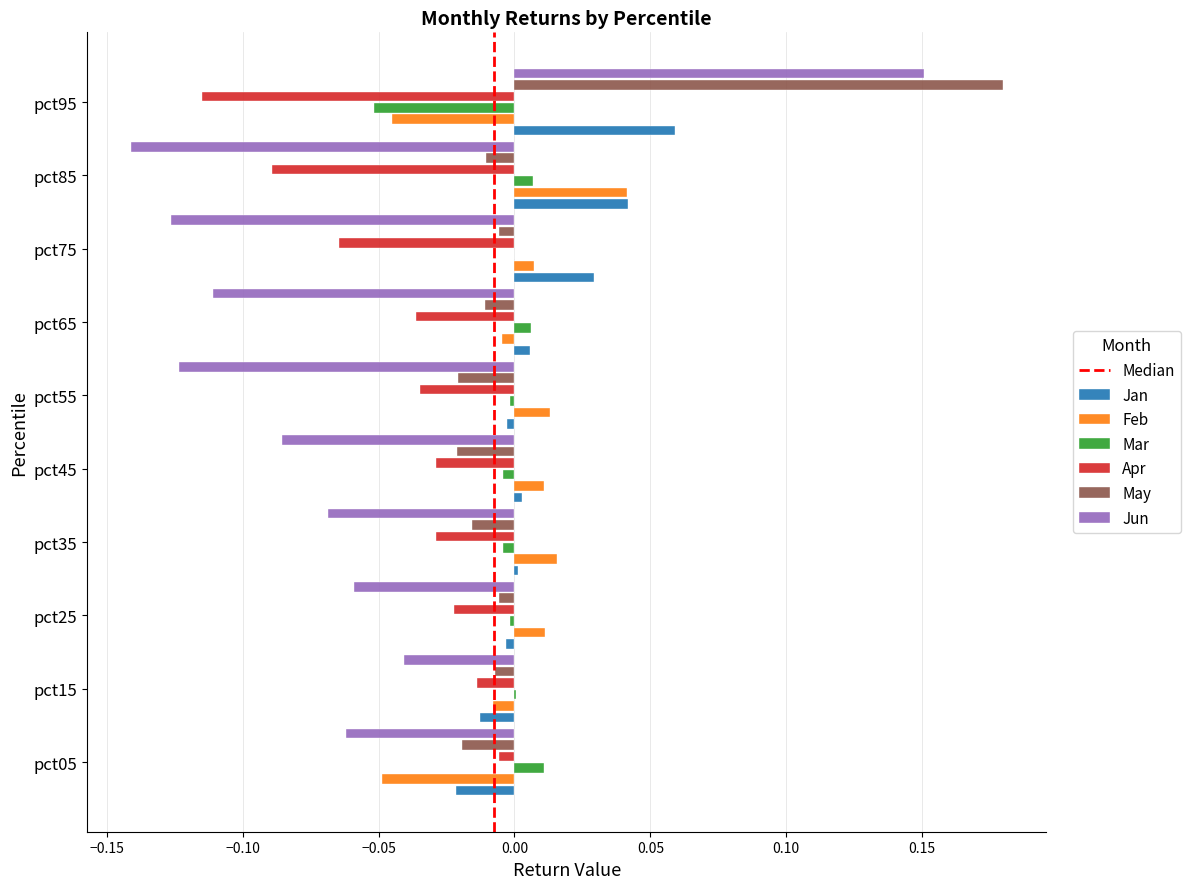

What is the sum of all Apr values?

-0.4